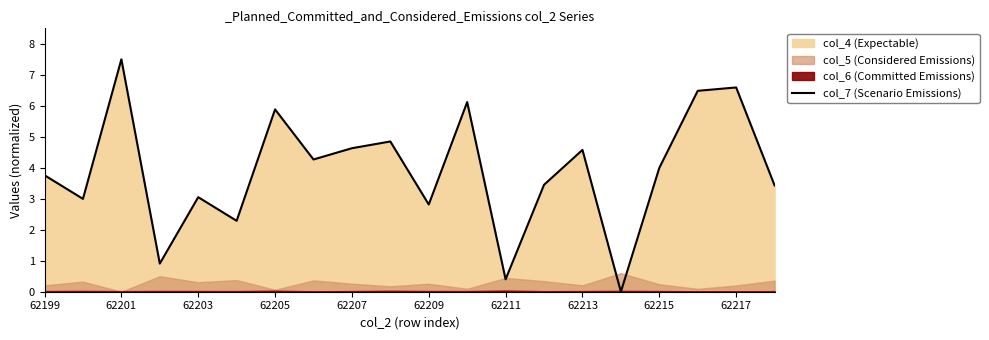

At which label does col_7 (Scenario Emissions) reach its peak?

62201